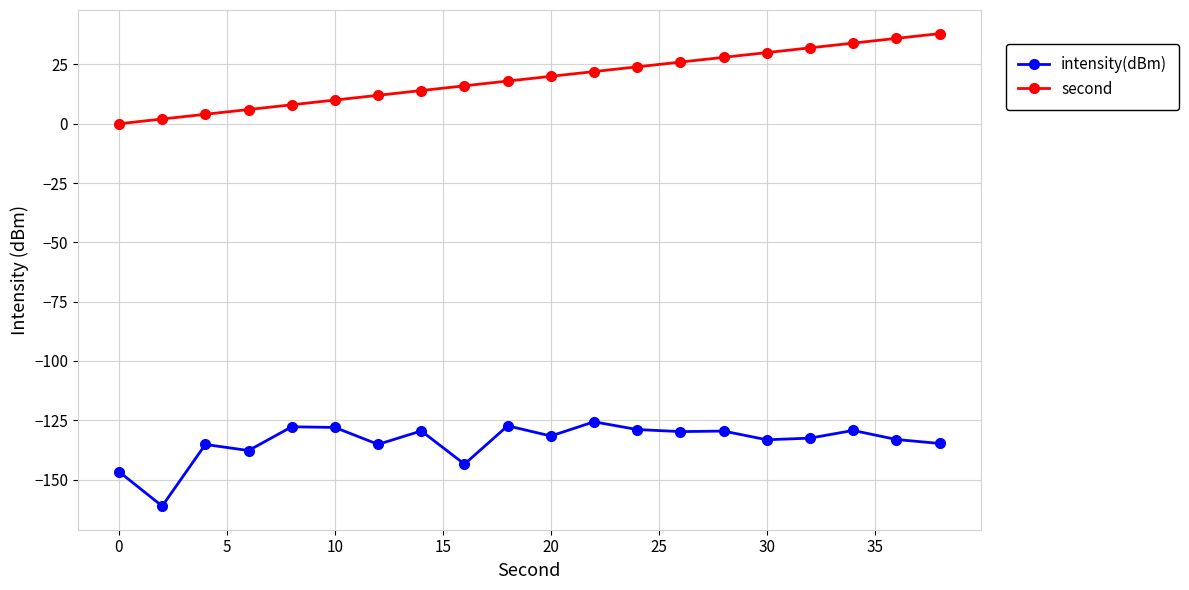

True or false: second and intensity(dBm) intersect in this chart.

False